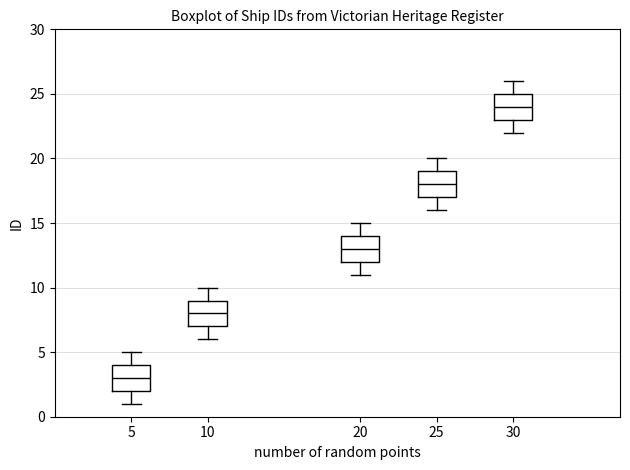

Which box has the highest median line?

30